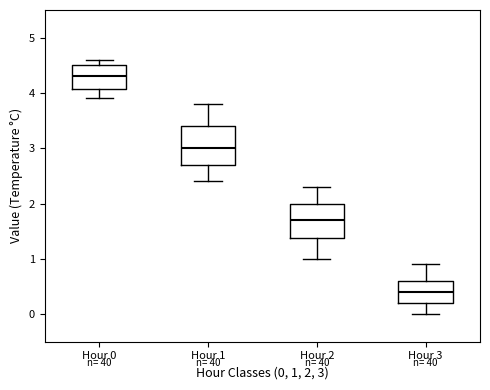

Where does the upper whisker of the box for Hour 2 end on the y-axis? The values are not printed on the chart, so give them approximately, as read against the axis.

2.3